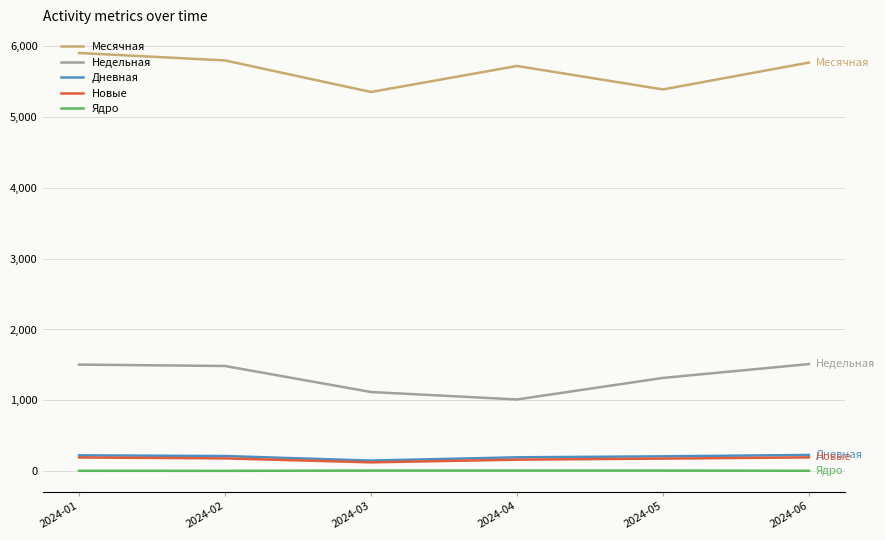

Is this an area chart (filled region under the line)?

No